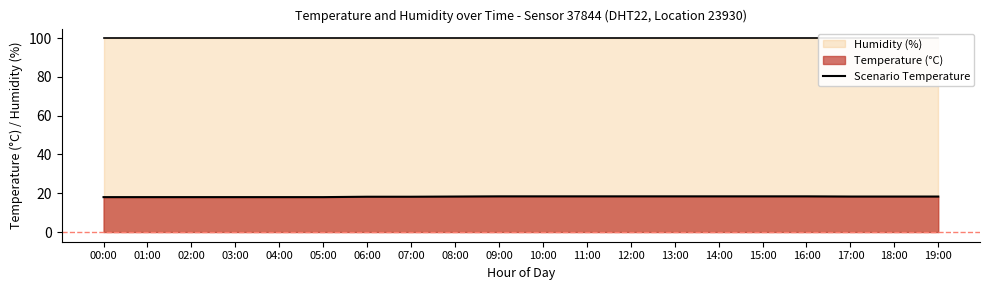

True or false: the data shows 18.0 at 00:00.

True